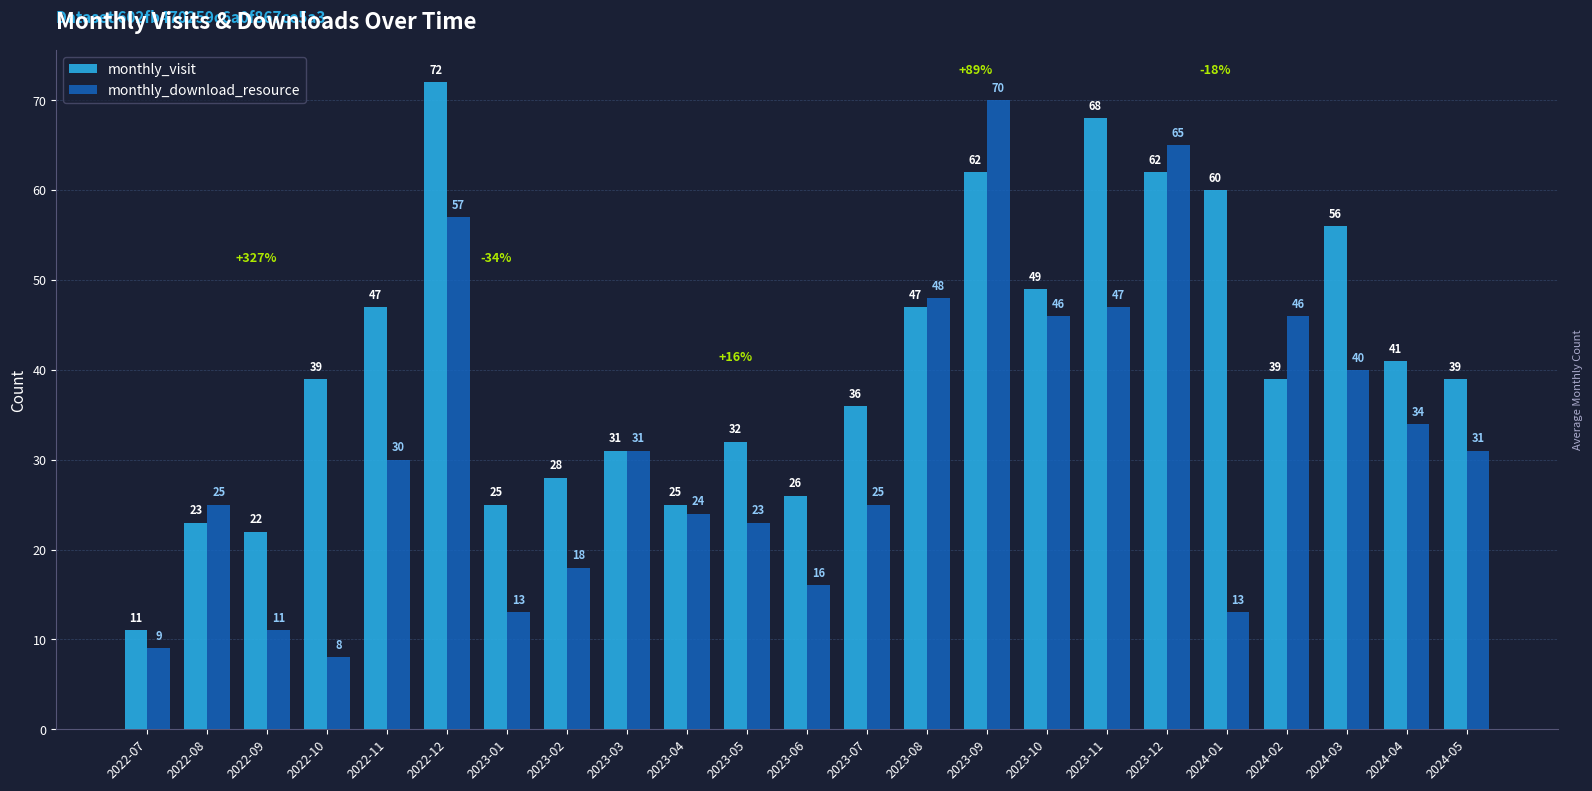

Rank the series by their maximum value, from highest to lowest.

monthly_visit, monthly_download_resource